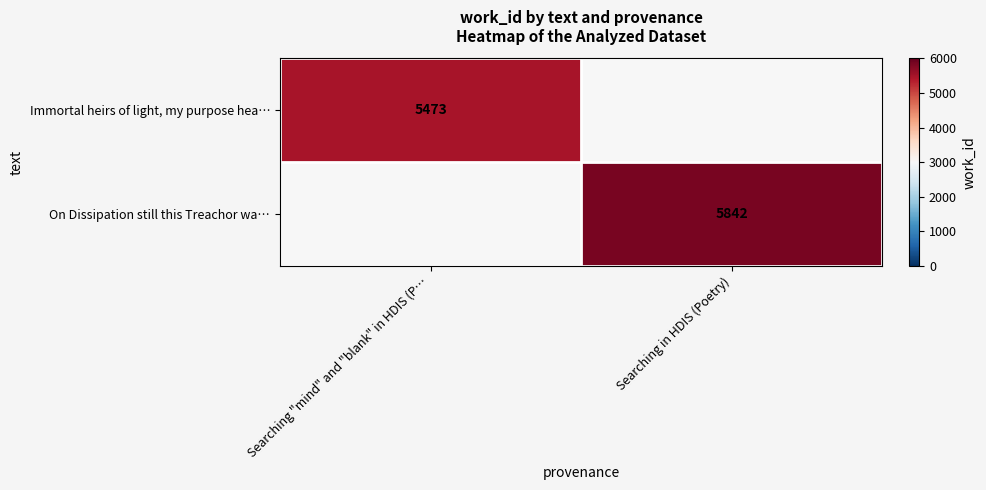

Is the value of On Dissipation still this Treachor wa… at Searching in HDIS (Poetry) greater than the value of Immortal heirs of light, my purpose hea… at Searching "mind" and "blank" in HDIS (P…?

Yes